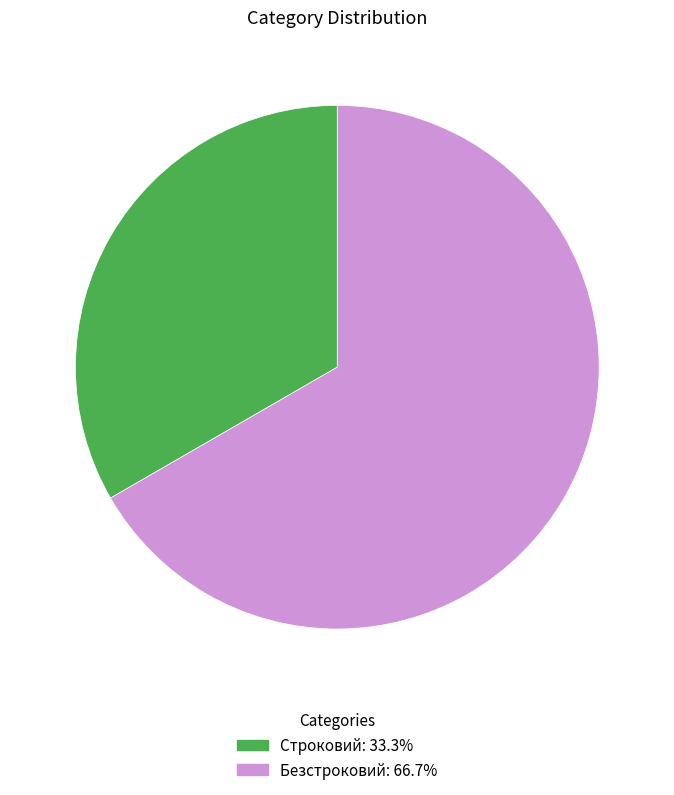

The Строковий slice represents 43% of the pie. True or false?

False